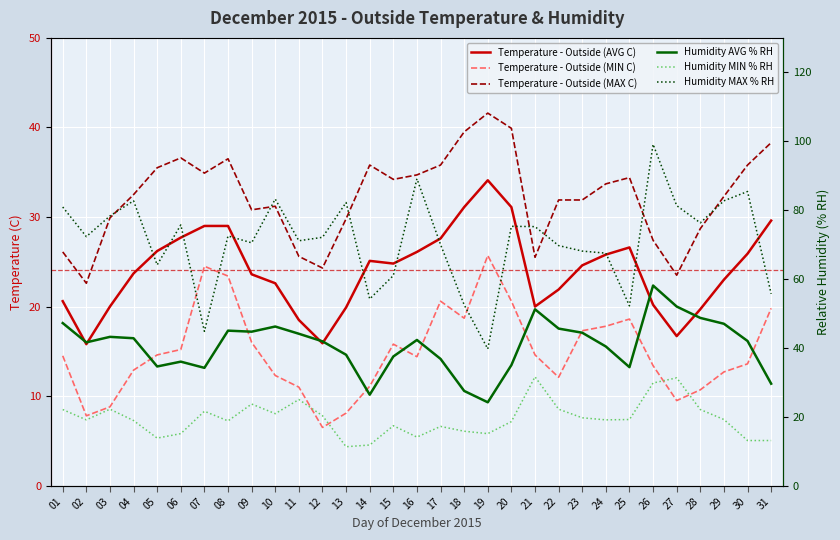

What is the difference between the Humidity MAX % RH values at 31 and 24?

11.8